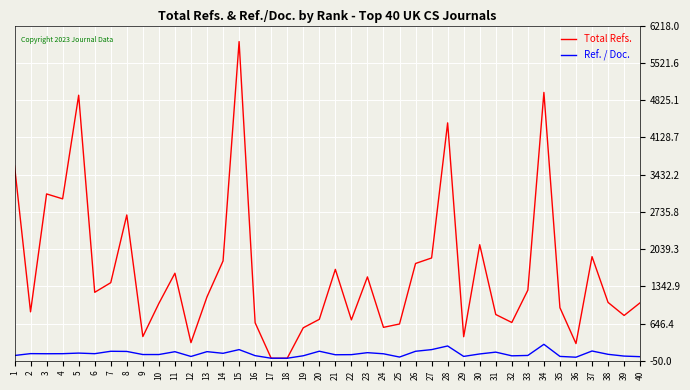

Is the value of Ref. / Doc. at 20 greater than the value of Total Refs. at 25?

No